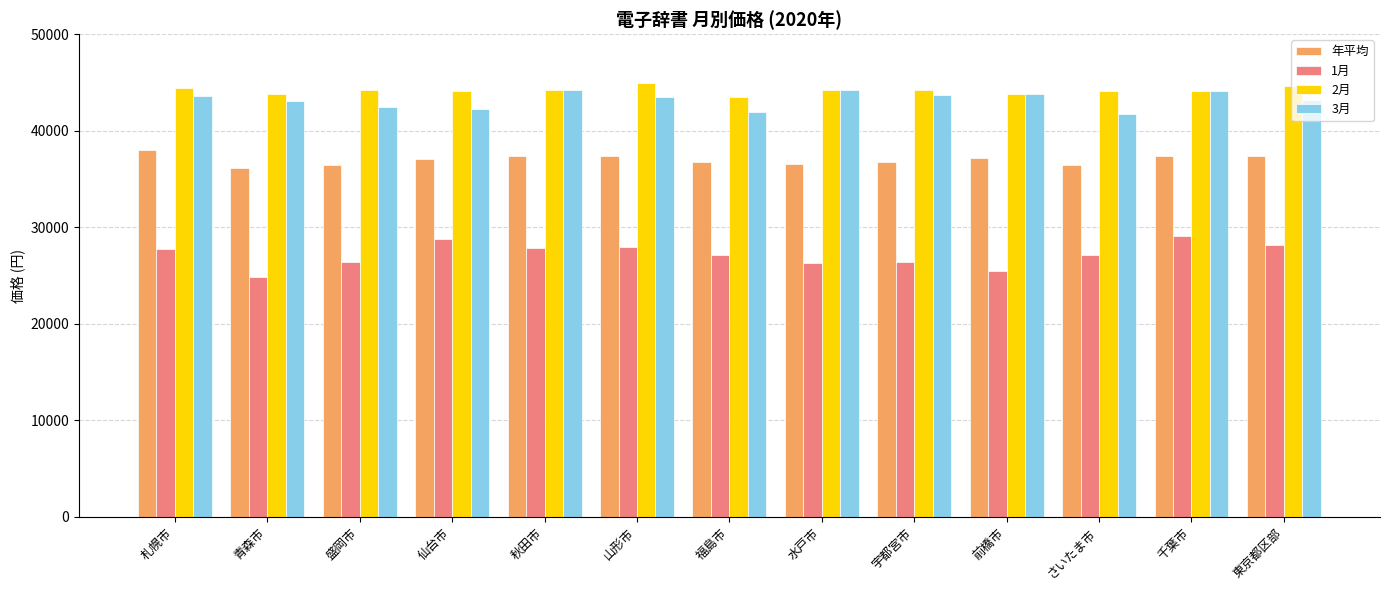

What position from the right is 盛岡市?

11